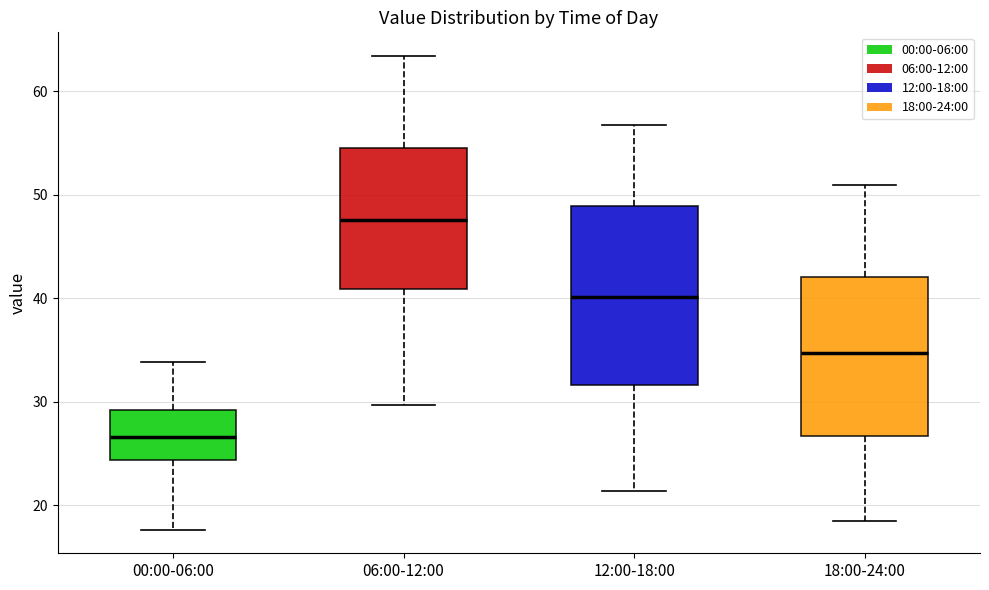

Where does the median line of the box for 06:00-12:00 sit on the y-axis? The values are not printed on the chart, so give them approximately, as read against the axis.

48